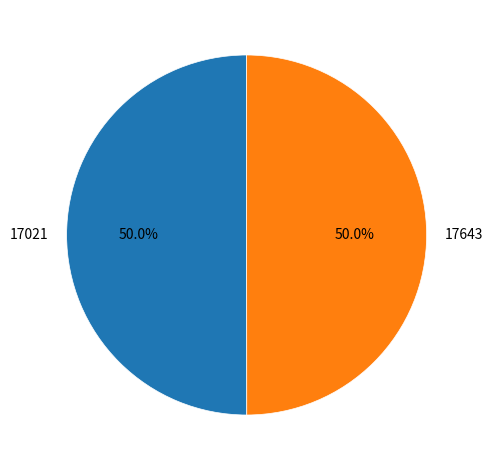

The 17643 slice represents 63% of the pie. True or false?

False